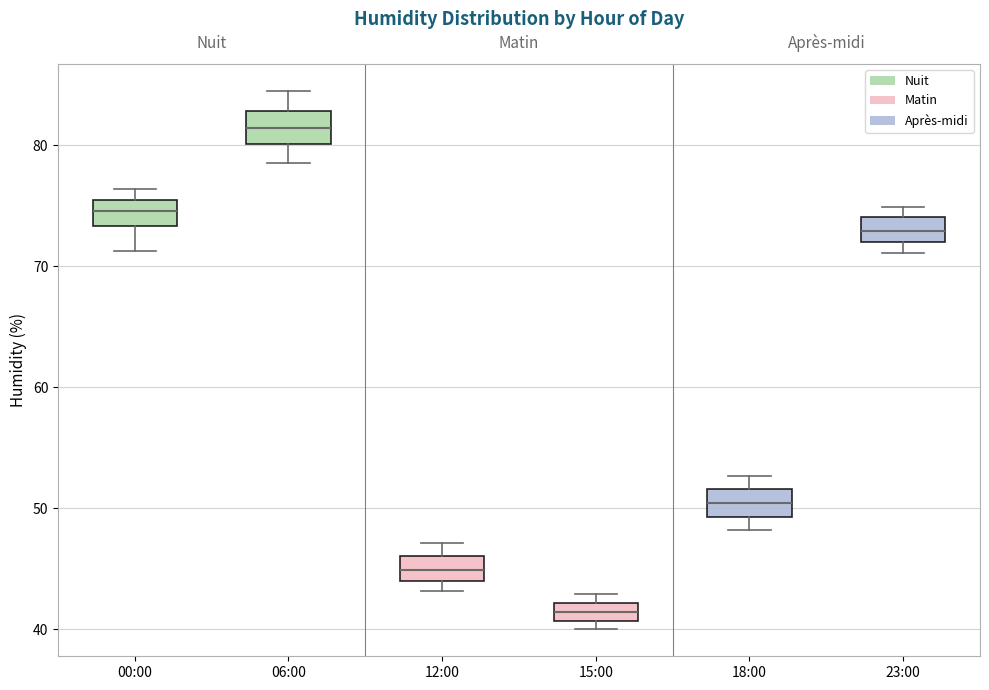

Which box's median line is the highest?

06:00